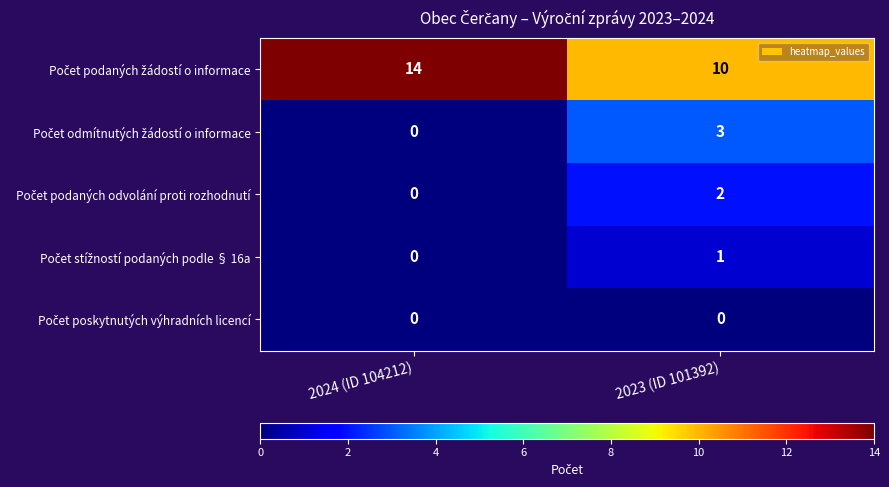

What is the spread (max minus min) of values at 2024 (ID 104212)?

14